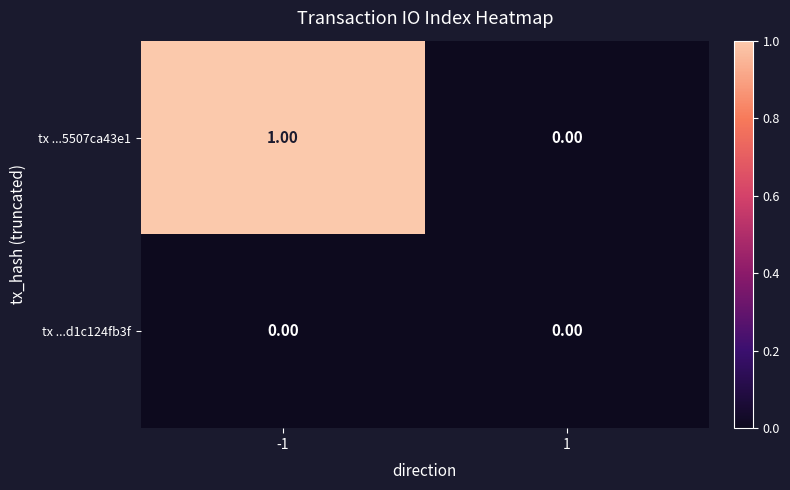

List the series in order of their peak value, lowest first.

tx ...d1c124fb3f, tx ...5507ca43e1